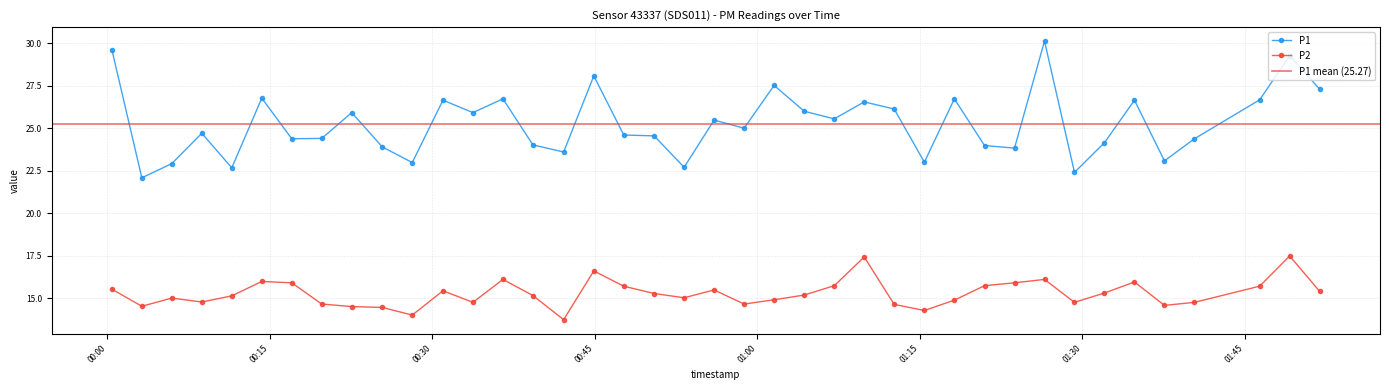

What is the value of the P2 point at the 1st from the left?

15.5